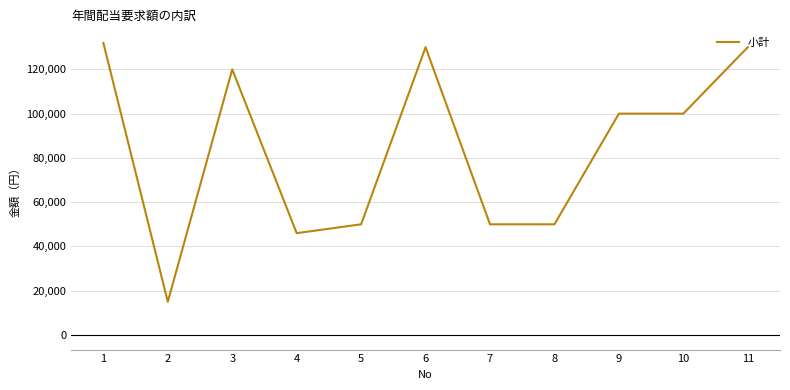

What is the difference between the values at 11 and 5?

80000